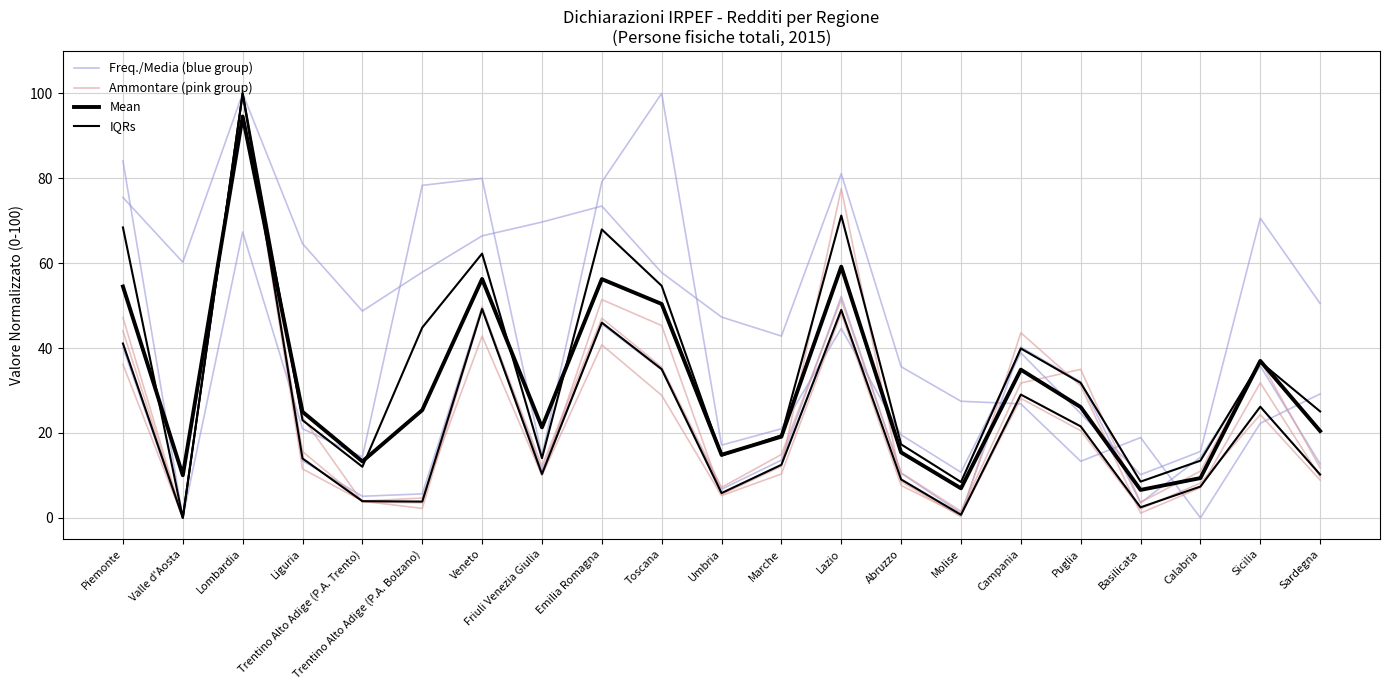

What is the greatest value displayed?

100.0